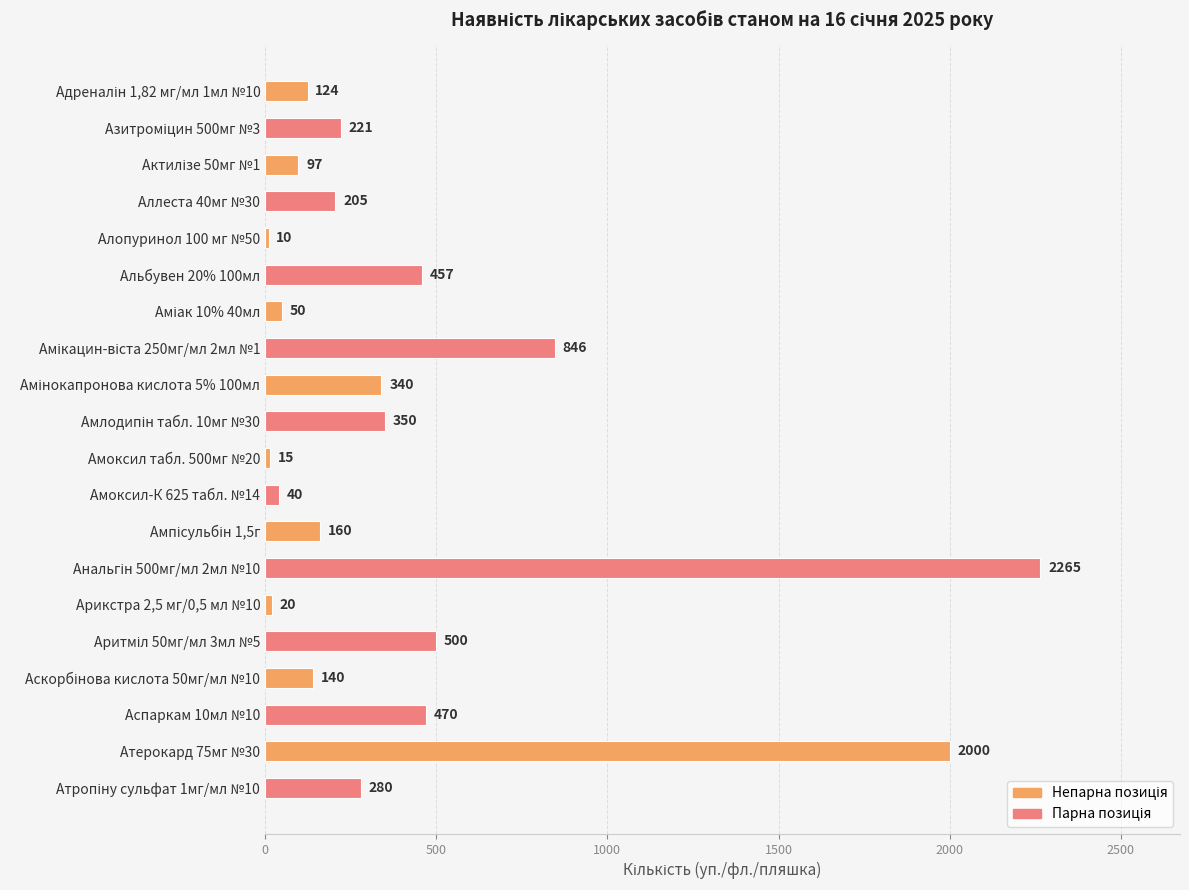

What is the label of the 17th bar from the bottom?

Аллеста 40мг №30